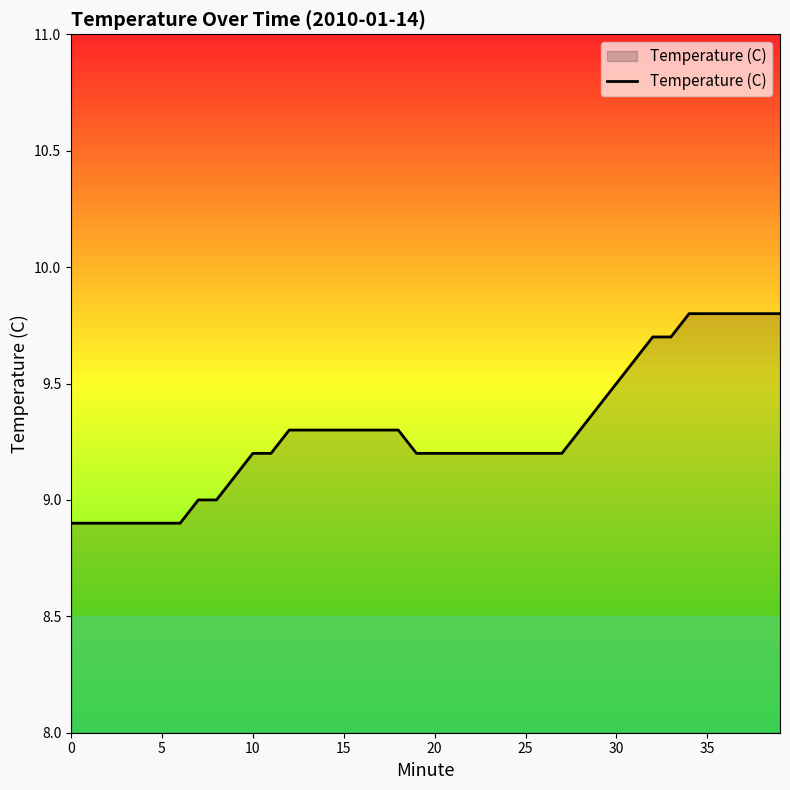

What is the difference between the maximum and minimum values?

0.9